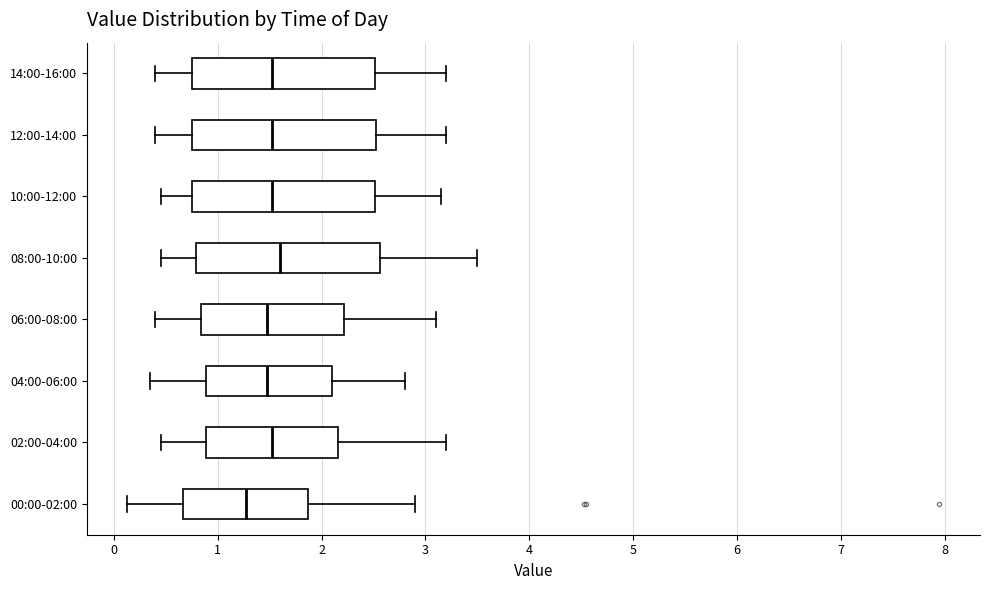

Where does the right whisker of the box for 06:00-08:00 end on the x-axis? The values are not printed on the chart, so give them approximately, as read against the axis.

3.1